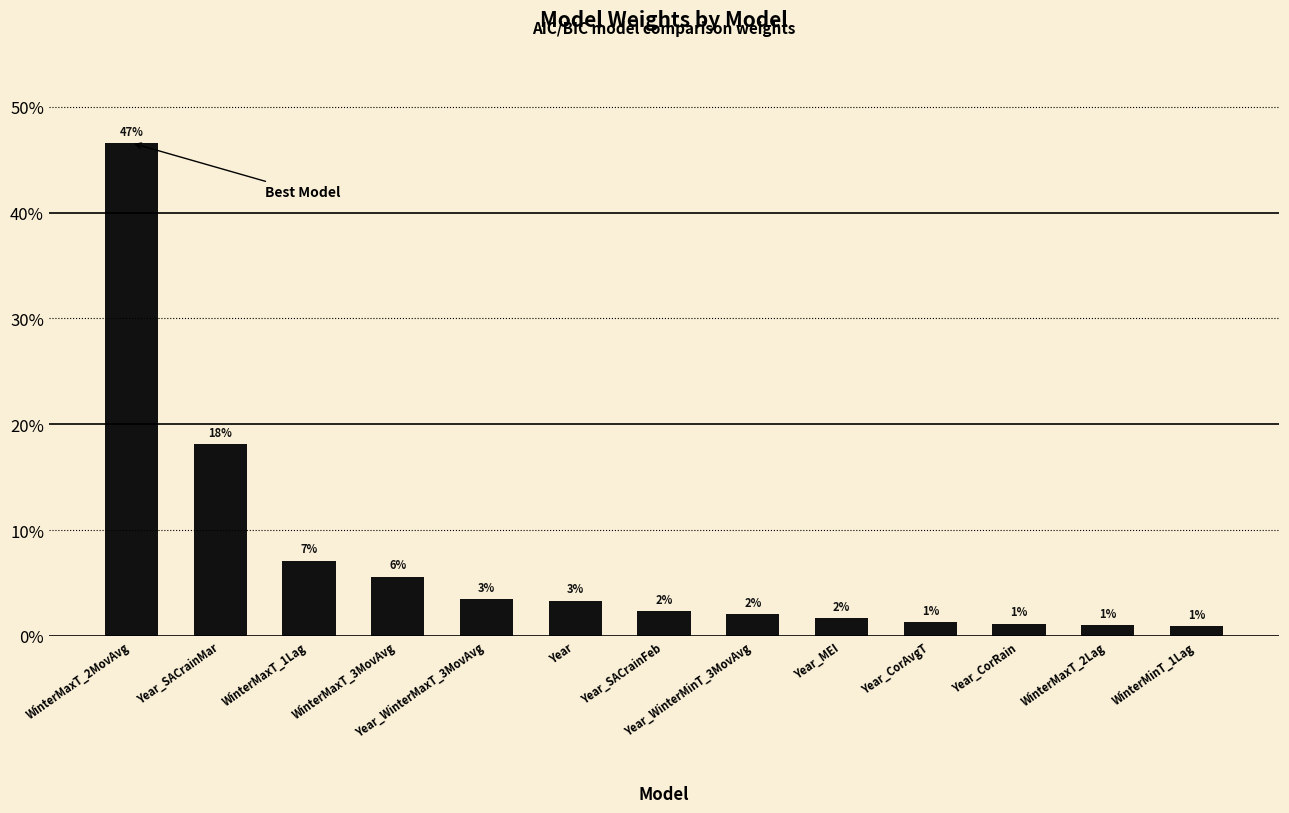

Does the chart contain any negative values?

No